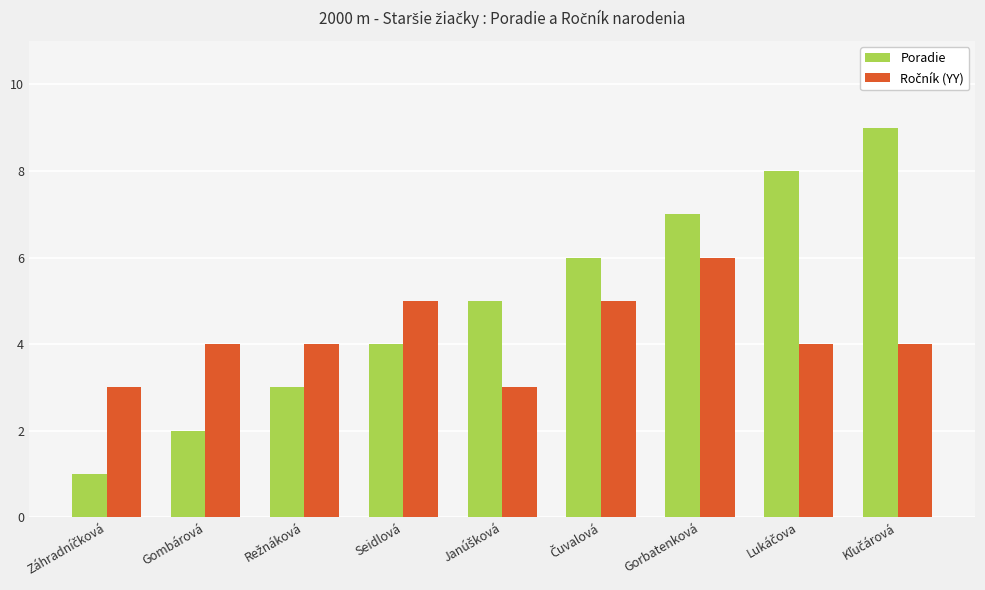

What is the greatest value displayed?

9